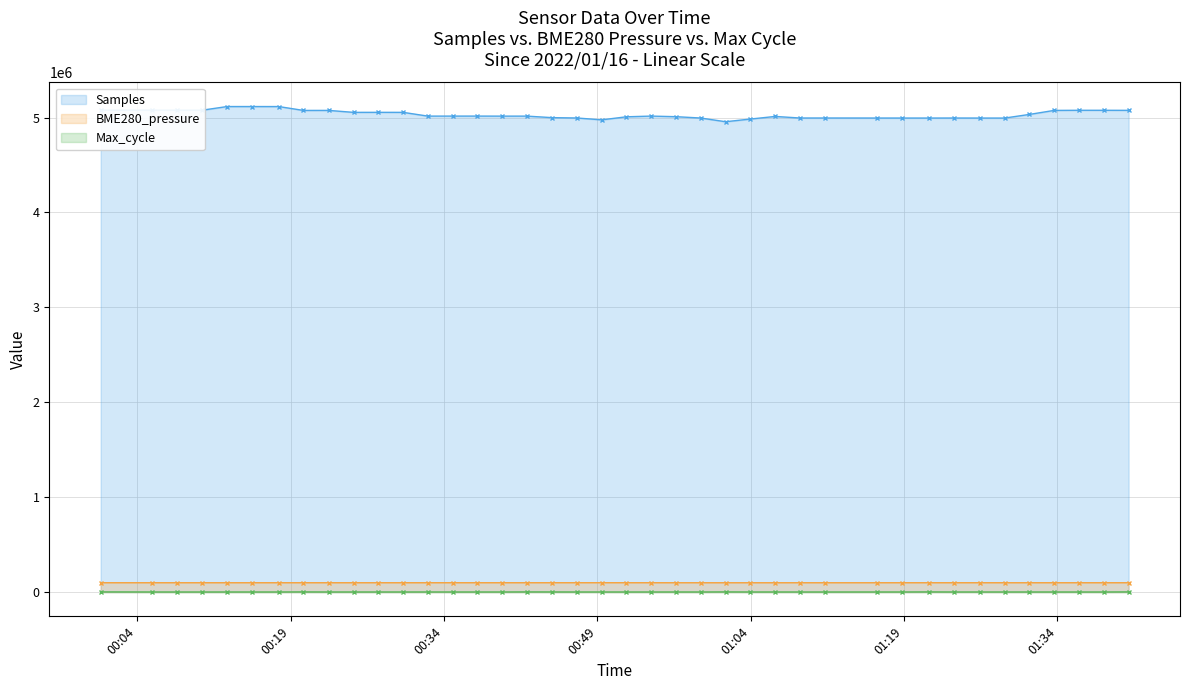

How many data points in Samples are above 5015382?

19